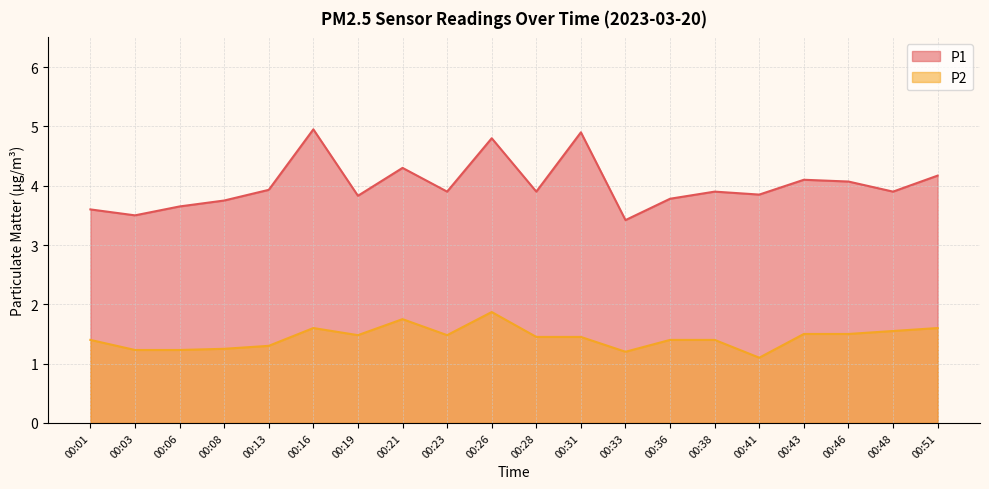

At which category does P1 reach its first local valley?

00:03